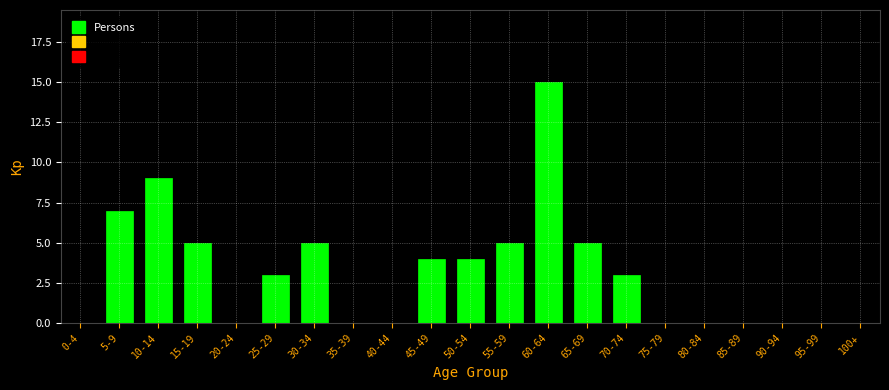

Reading left to right, extract all data points from this chart.

0-4=0	5-9=7	10-14=9	15-19=5	20-24=0	25-29=3	30-34=5	35-39=0	40-44=0	45-49=4	50-54=4	55-59=5	60-64=15	65-69=5	70-74=3	75-79=0	80-84=0	85-89=0	90-94=0	95-99=0	100+=0